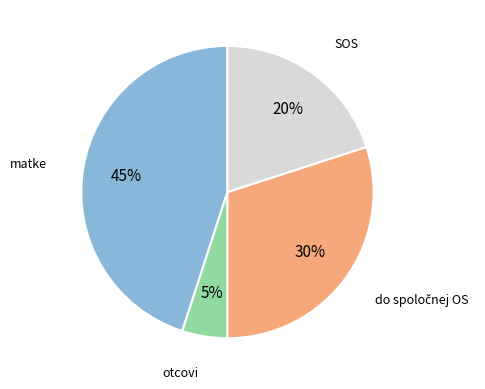

Do otcovi and SOS together represent more than half of the pie?

No